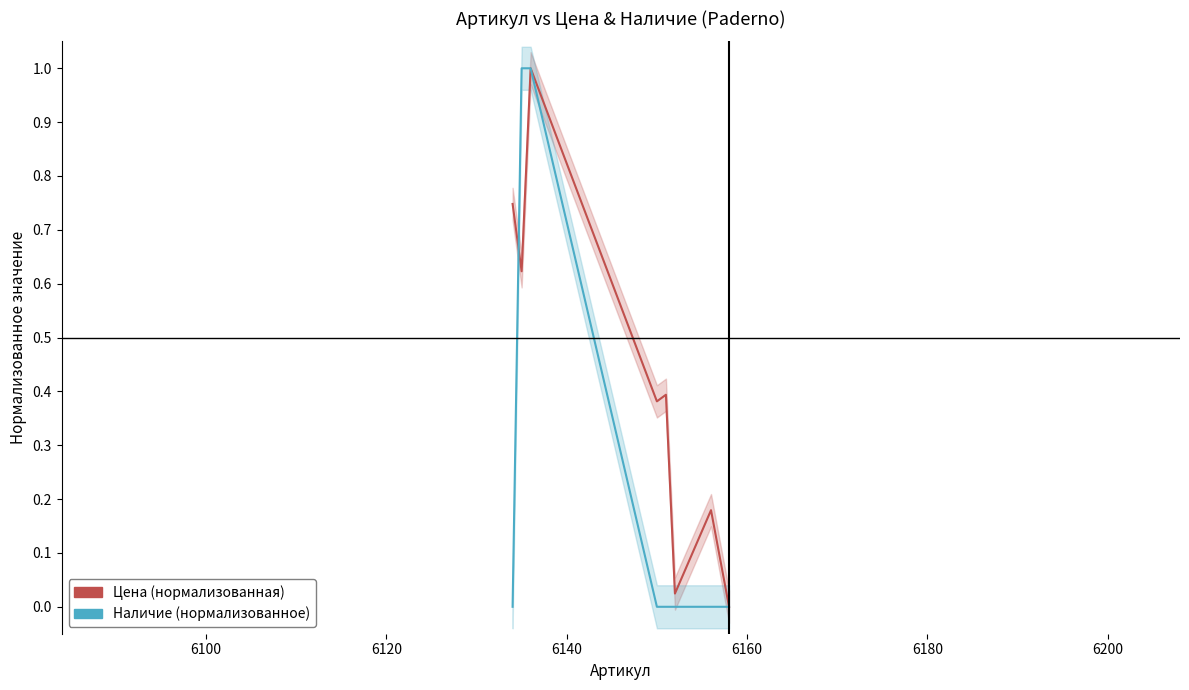

True or false: Цена has more than 1 interior local peaks.

True